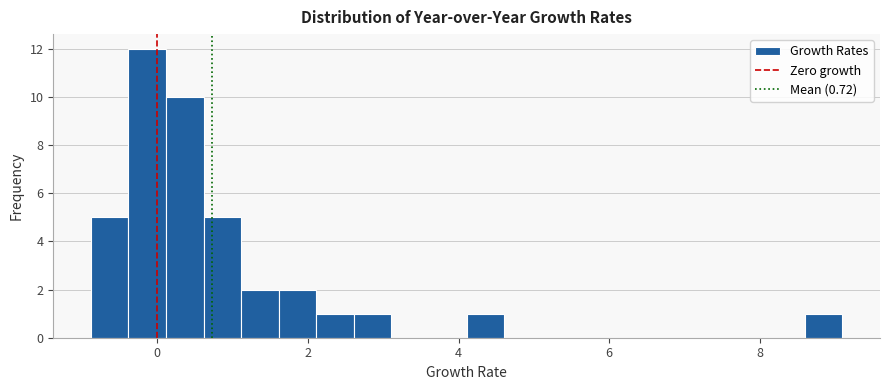

Read against the x-axis, roughly where is the centre of the tallest bar?

-0.2